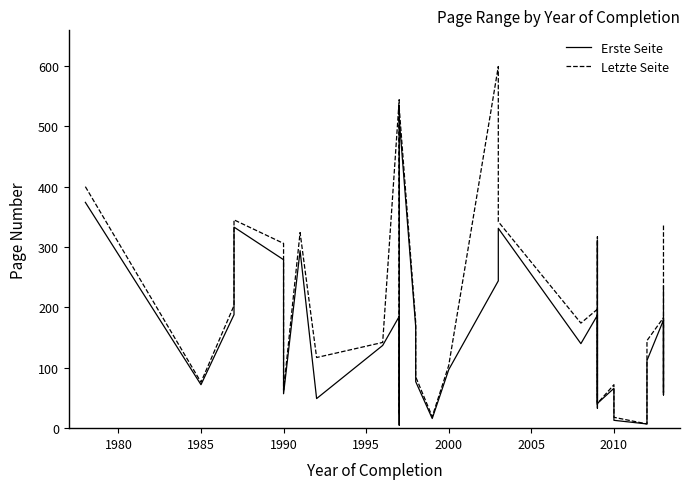

What are all the series names shown in the legend?

Erste Seite, Letzte Seite